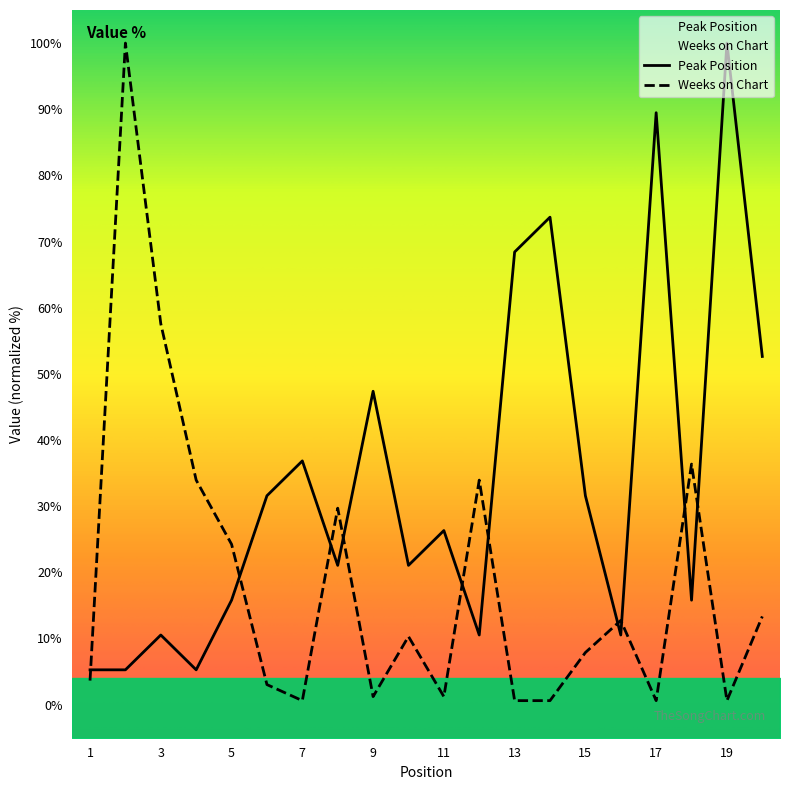

At which label does Weeks on Chart first exceed 10?

2